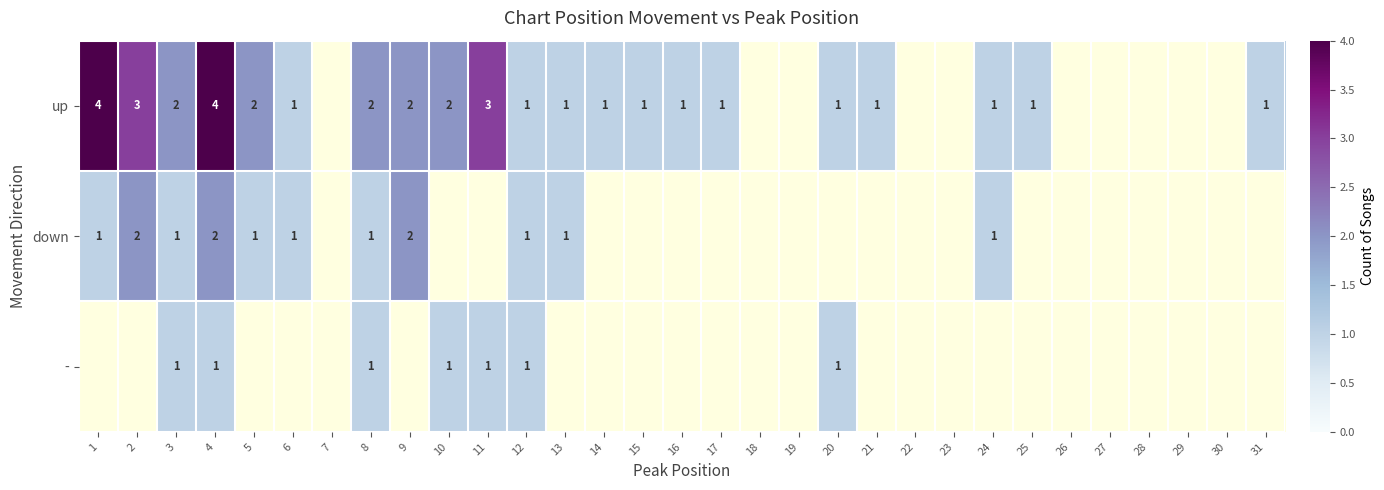

At which label does - reach its minimum?

1